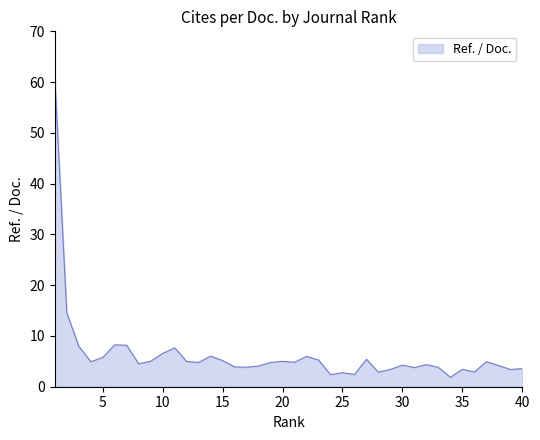

What is the difference between the maximum and minimum values?

59.1